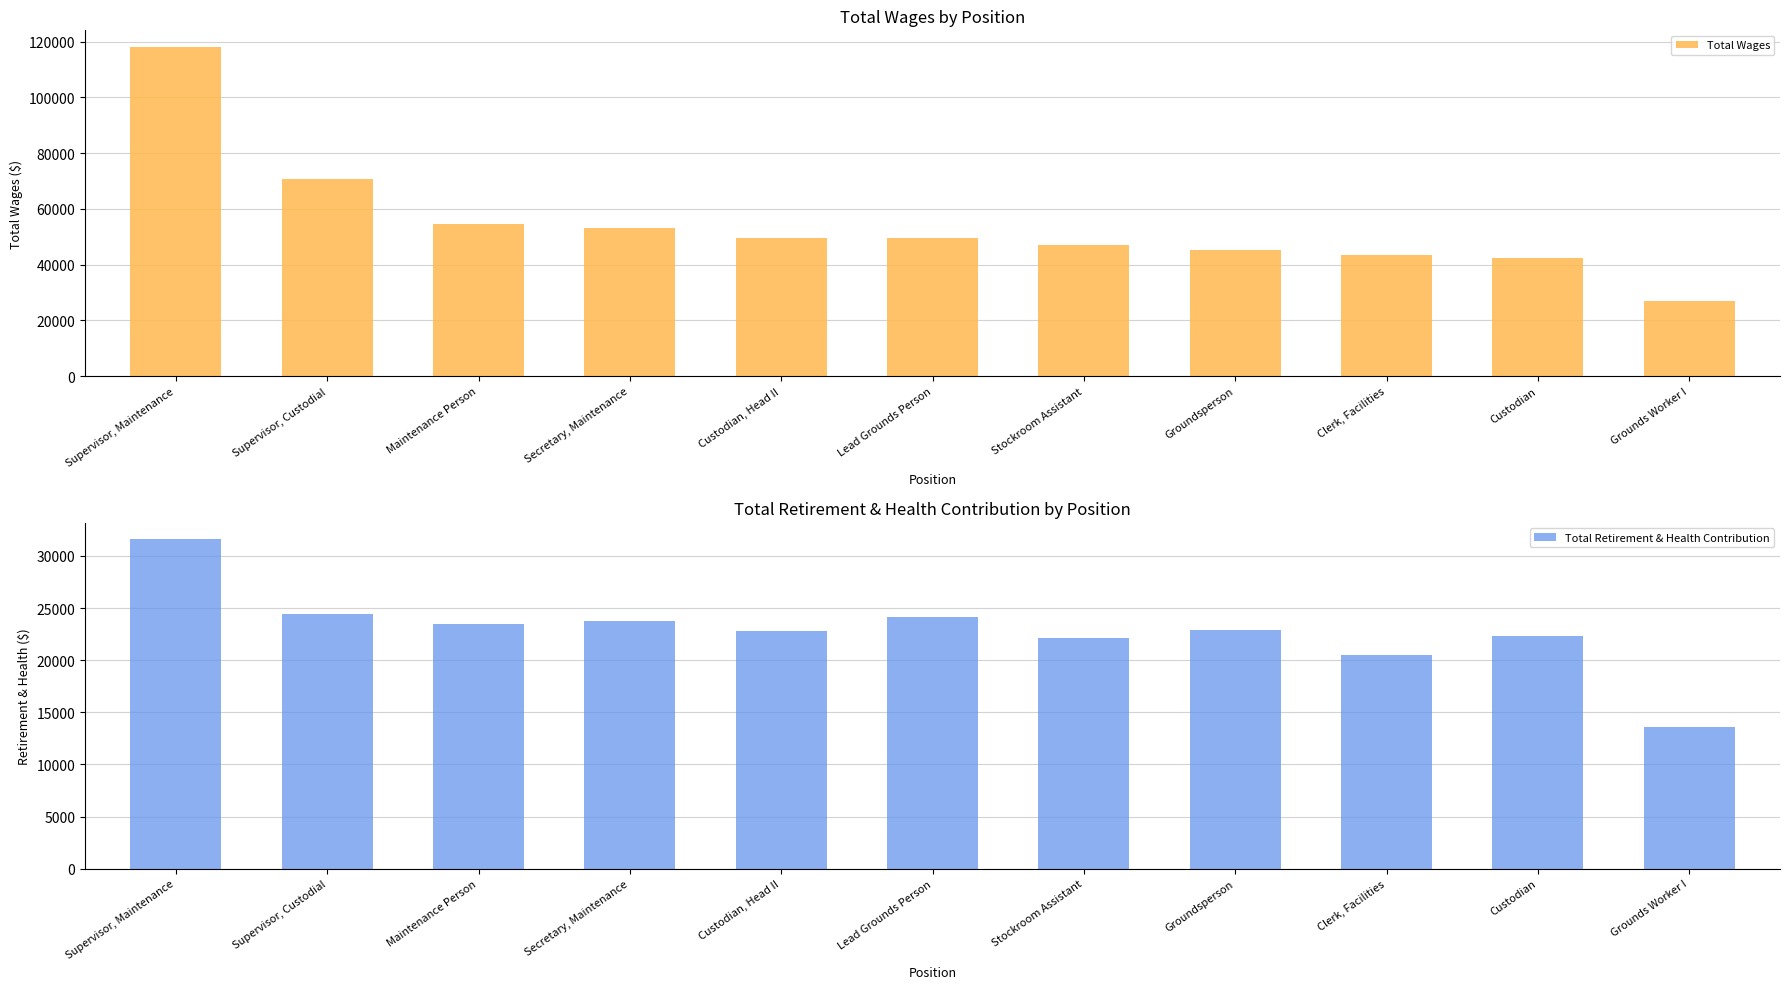

What is the total value across all series at Custodian, Head II?

72433